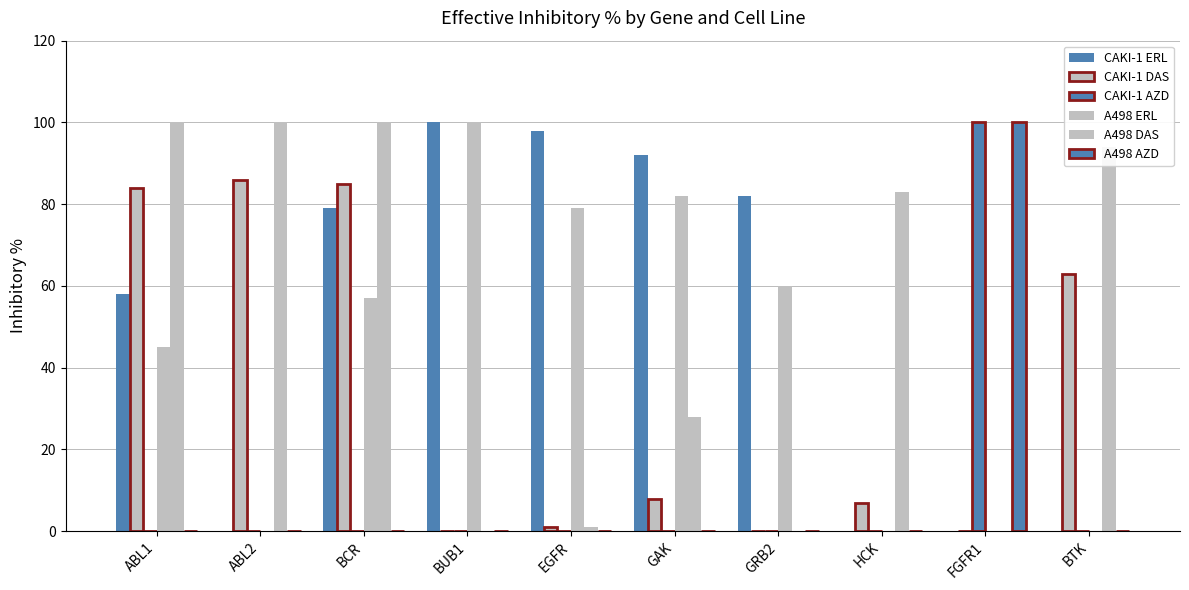

Between ABL1 and HCK, which series saw the biggest shift?

CAKI-1 DAS